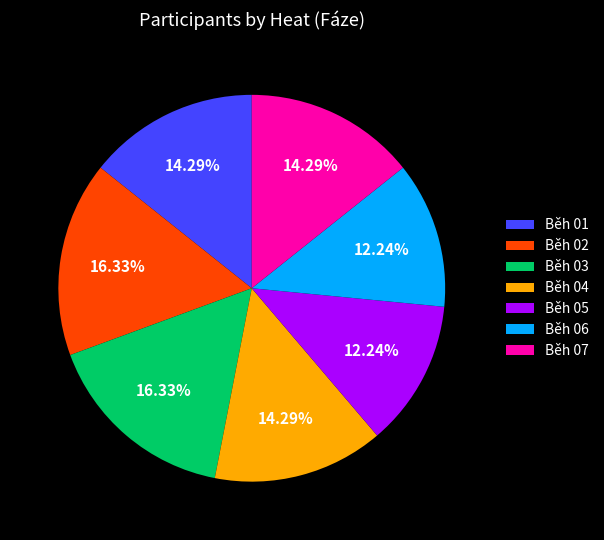

What portion of the pie excludes Běh 04?

85.7%